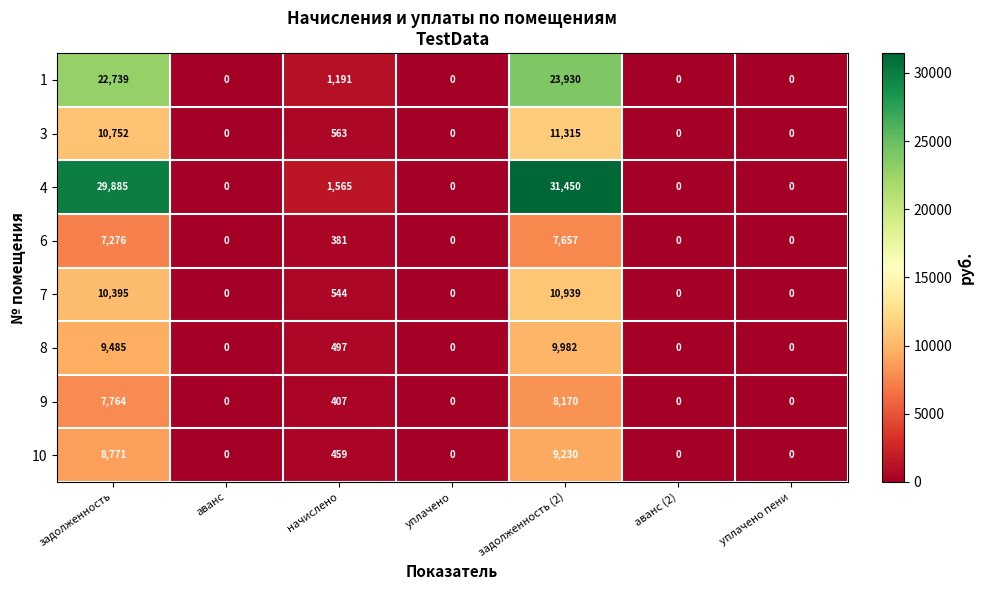

What is the total value across all series at задолженность (2)?

112673